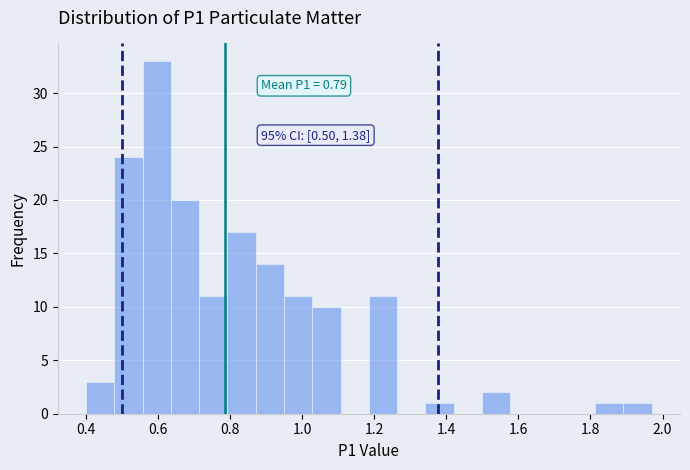

Read against the x-axis, roughly where is the centre of the tallest bar?

0.60